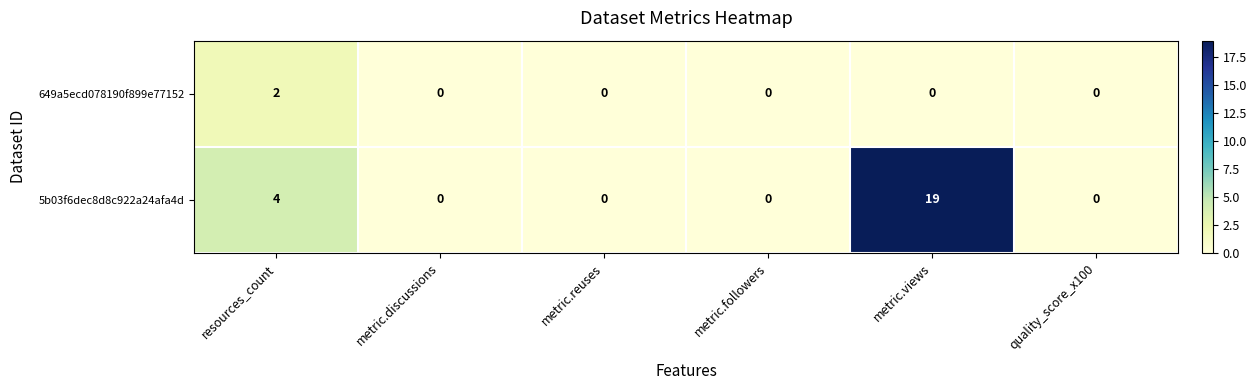

At which category is the sum across all series the highest?

metric.views